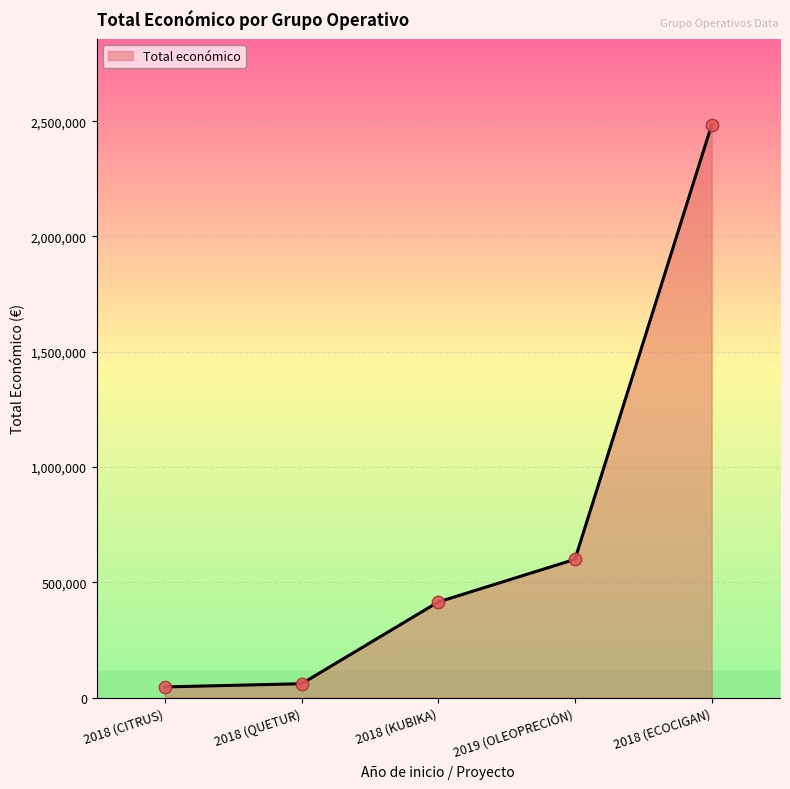

Between 2018 (KUBIKA) and 2019 (OLEOPRECIÓN), which is larger?

2019 (OLEOPRECIÓN)